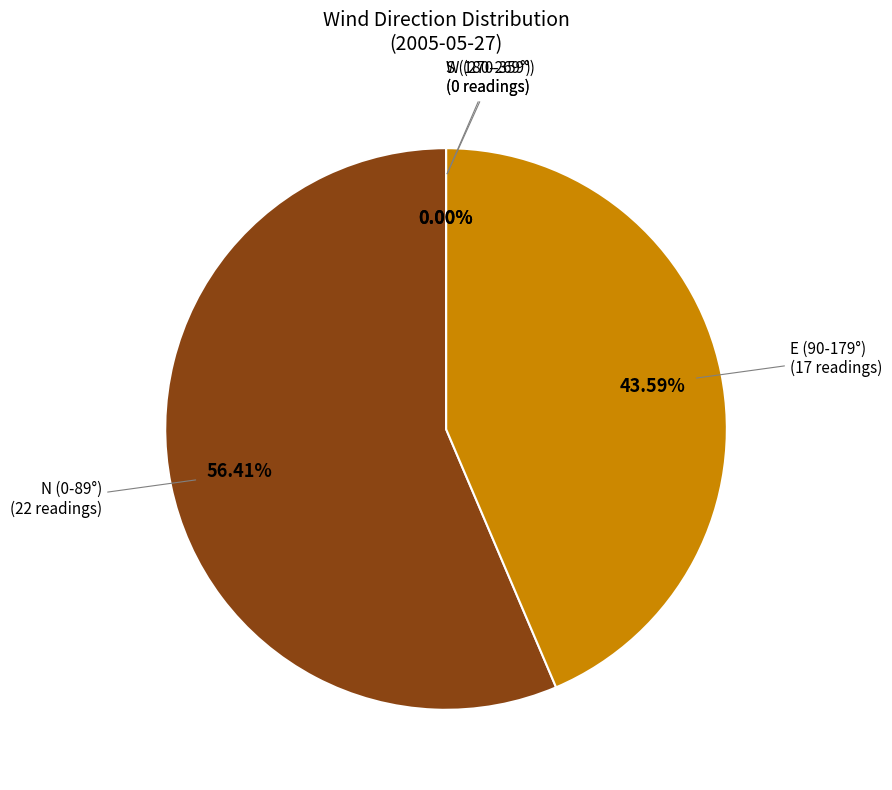

True or false: 31 accounts for 11% of the total.

False